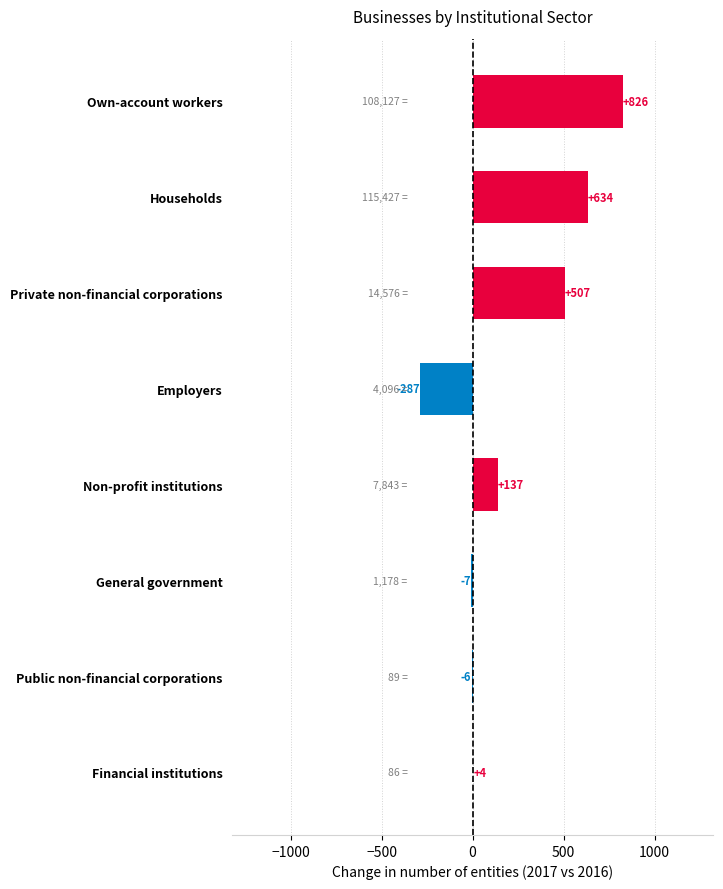

Which category has the highest value across all series?

Own-account workers